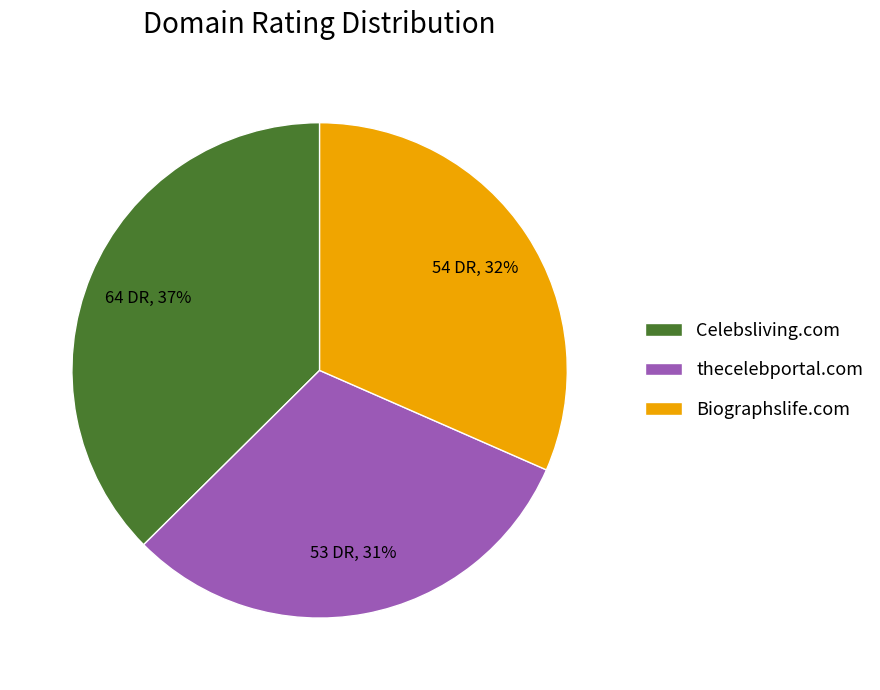

Combined, do Biographslife.com and thecelebportal.com account for over 50%?

Yes